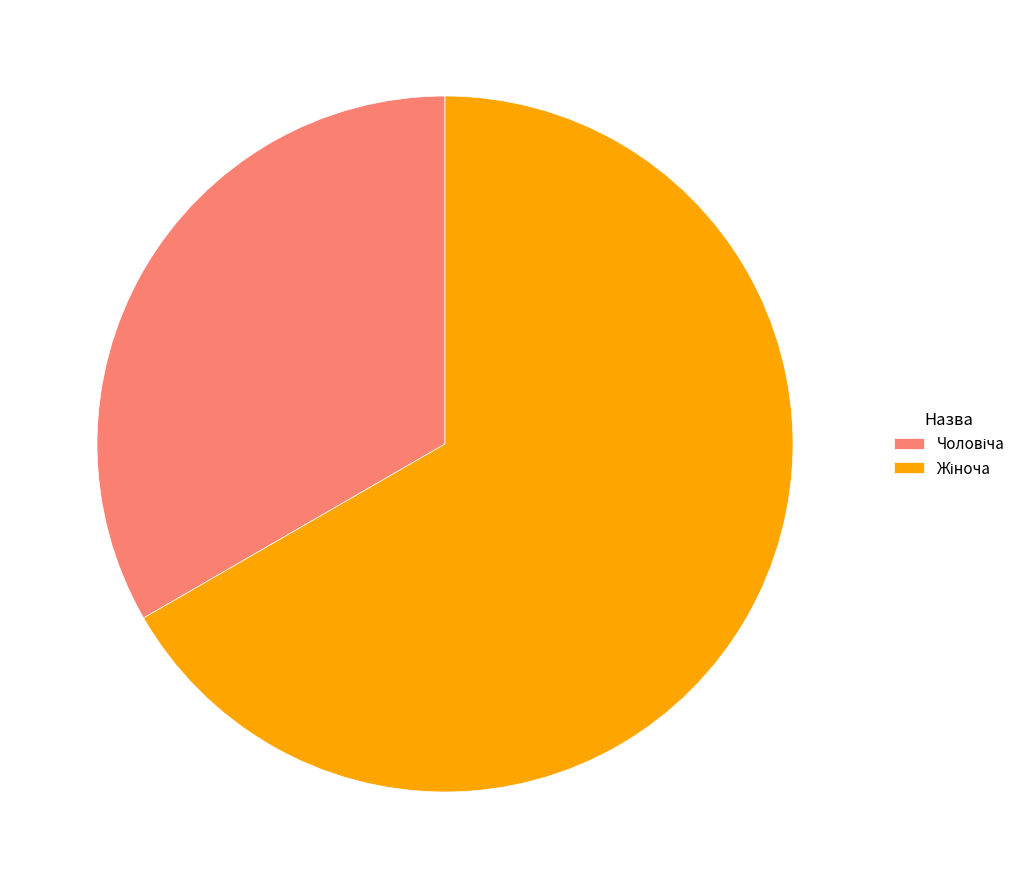

Is there any slice that represents more than half of the pie?

Yes